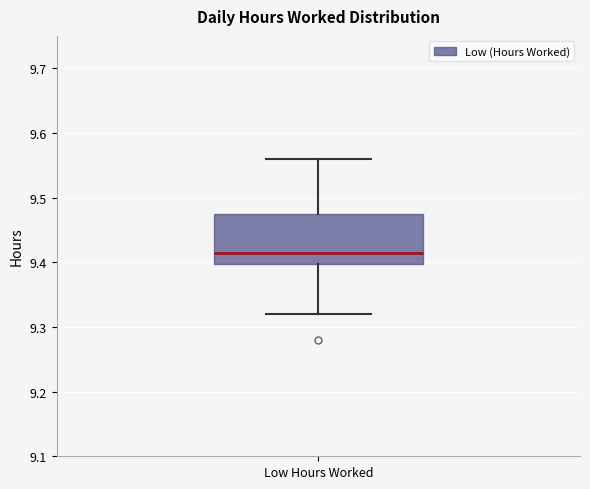

Read this box plot against the y-axis: the position of the median line, the range covered by the box, and the ends of both whiskers. The values are not printed on the chart, so give them approximately, as read against the axis.

median 9.42, box 9.40 to 9.48, whiskers 9.32 to 9.56